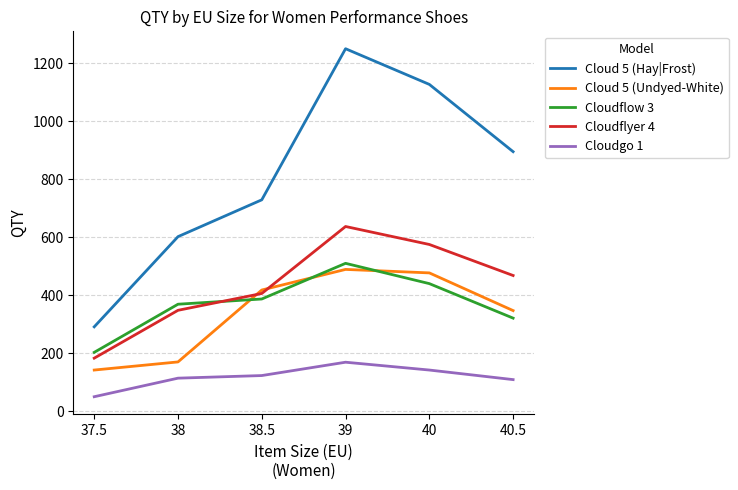

True or false: Cloudgo 1 has a value of 77 at 38.5.

False